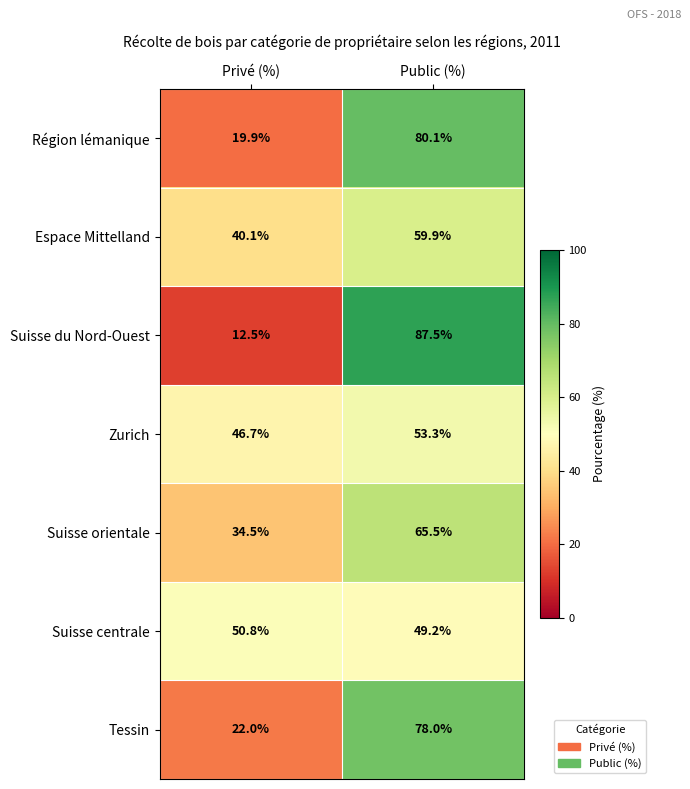

At which category is the sum across all series the highest?

Public (%)